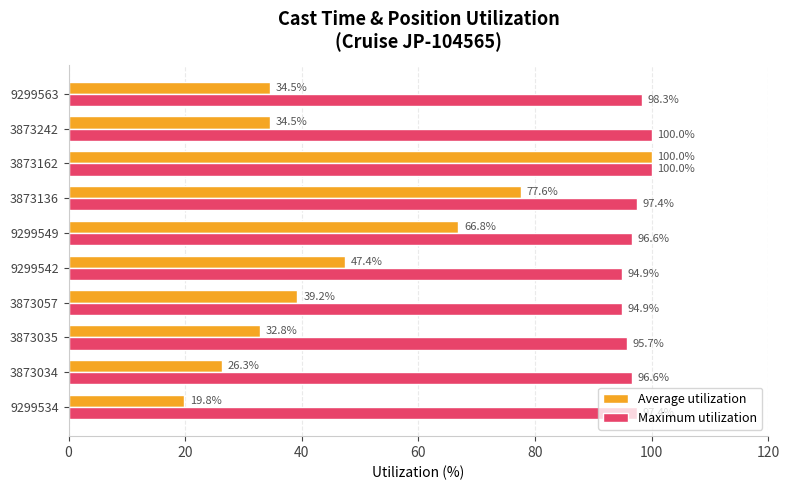

What is the difference between the maximum and minimum values in the Average utilization series?

80.2